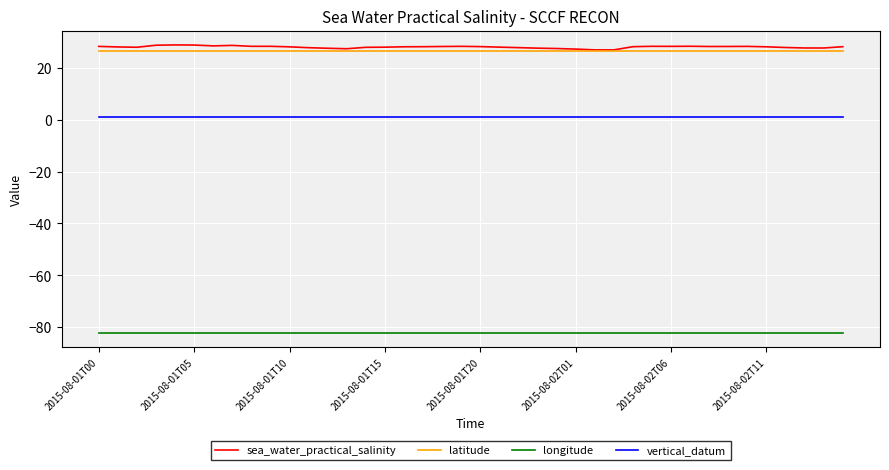

List the series in order of their peak value, highest first.

sea_water_practical_salinity, latitude, vertical_datum, longitude